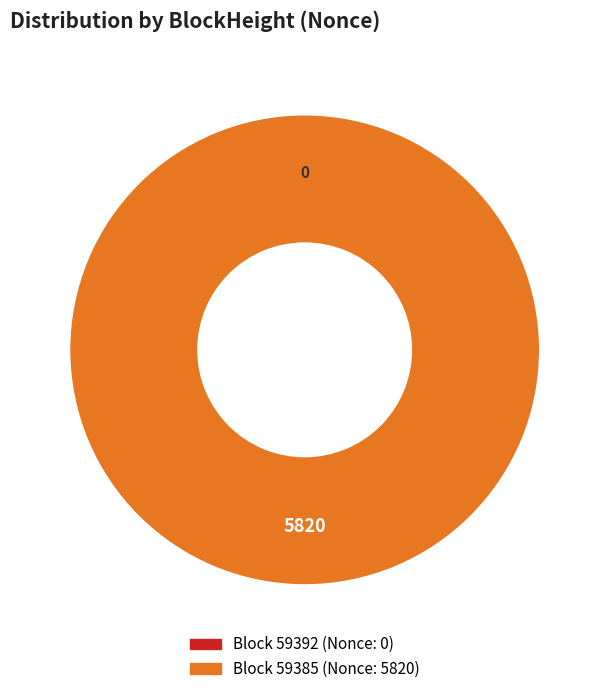

Is there a majority slice in this chart?

Yes